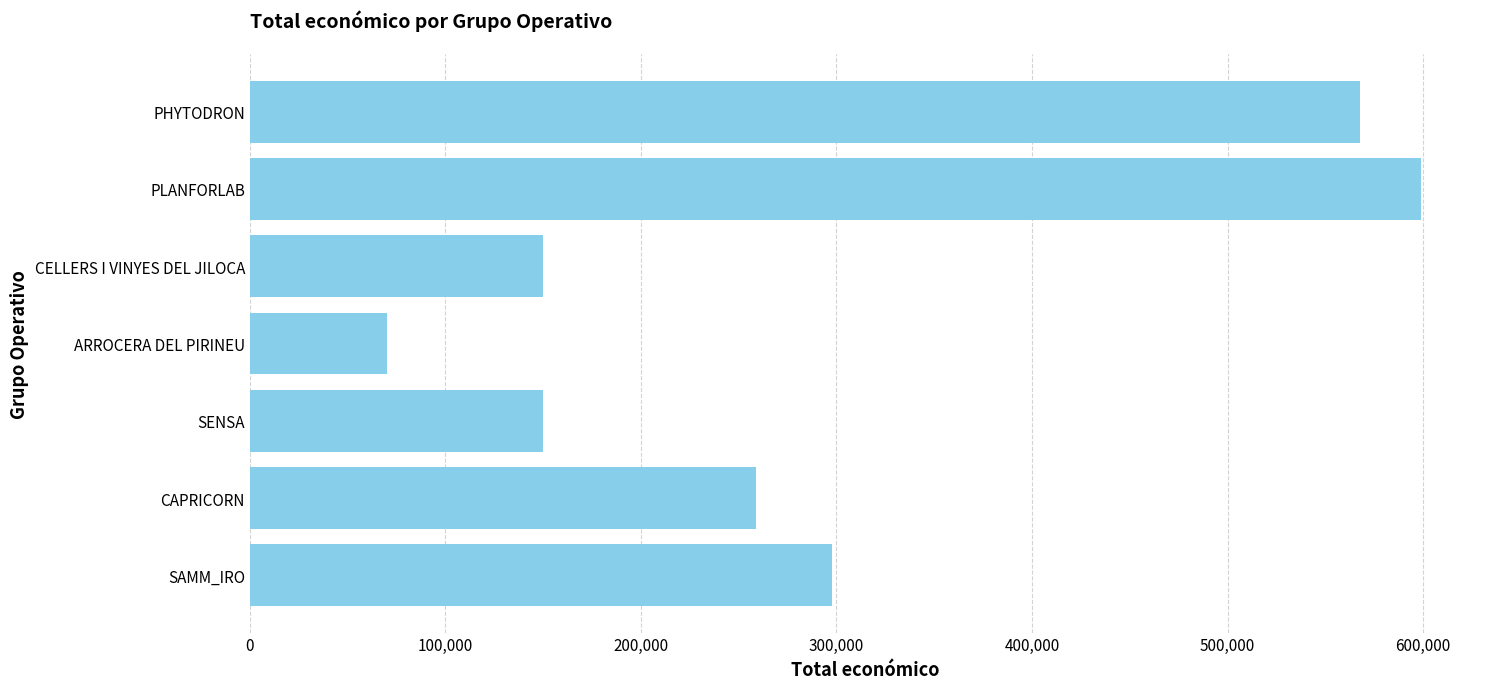

How many bars are there in total?

7